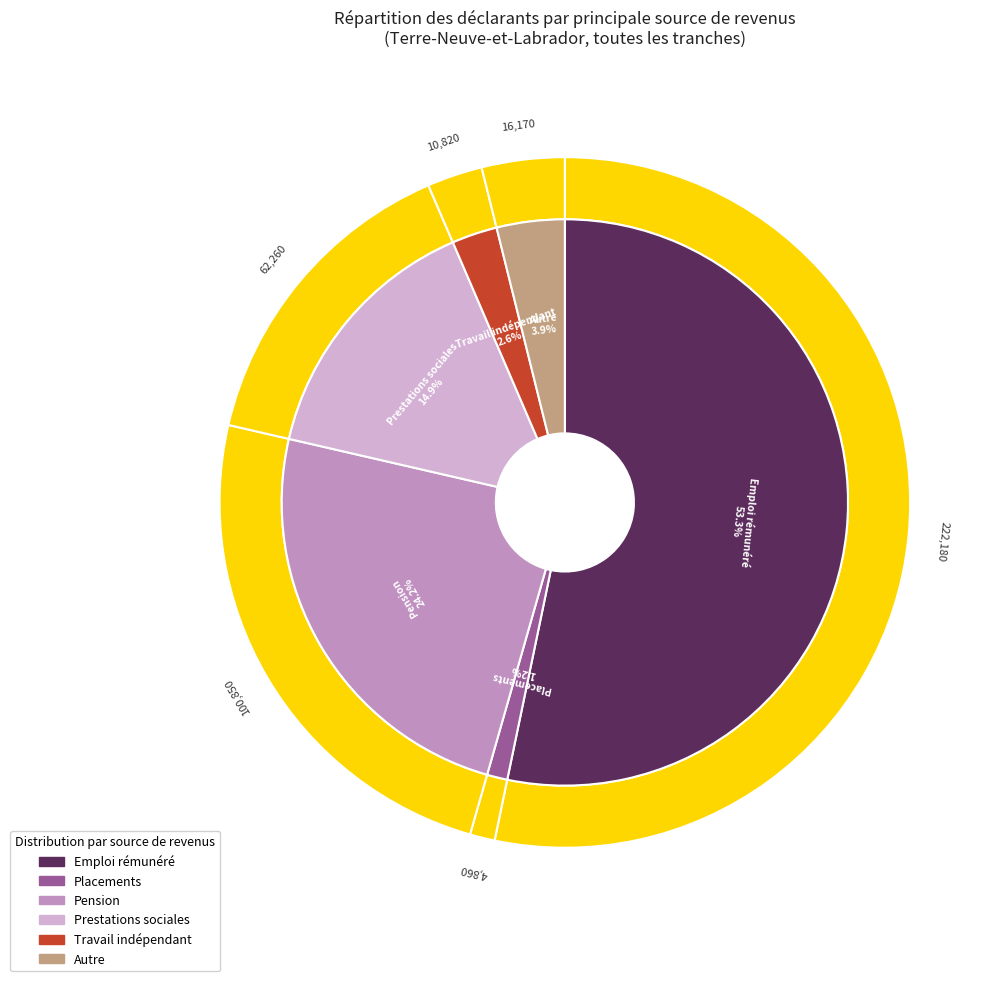

To the nearest percent, what portion does Autre represent?

4%